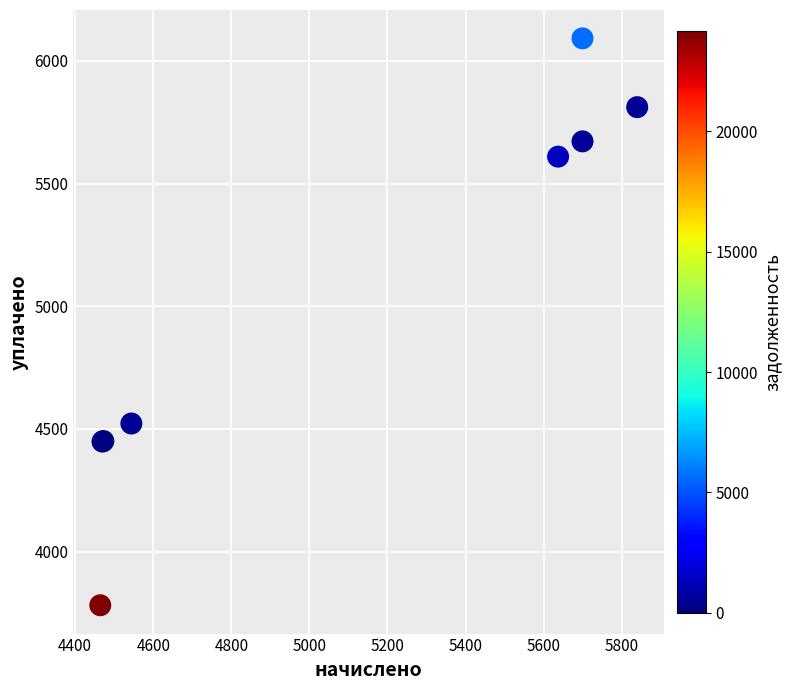

What Y value in the scatter plot is closest to 4936?

4521.9